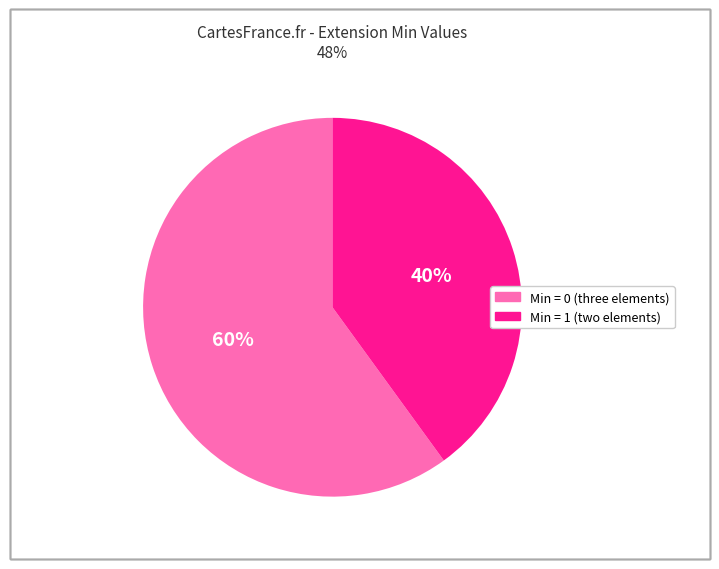

To the nearest percent, what is the difference between the largest and smallest slice percentages?

20%